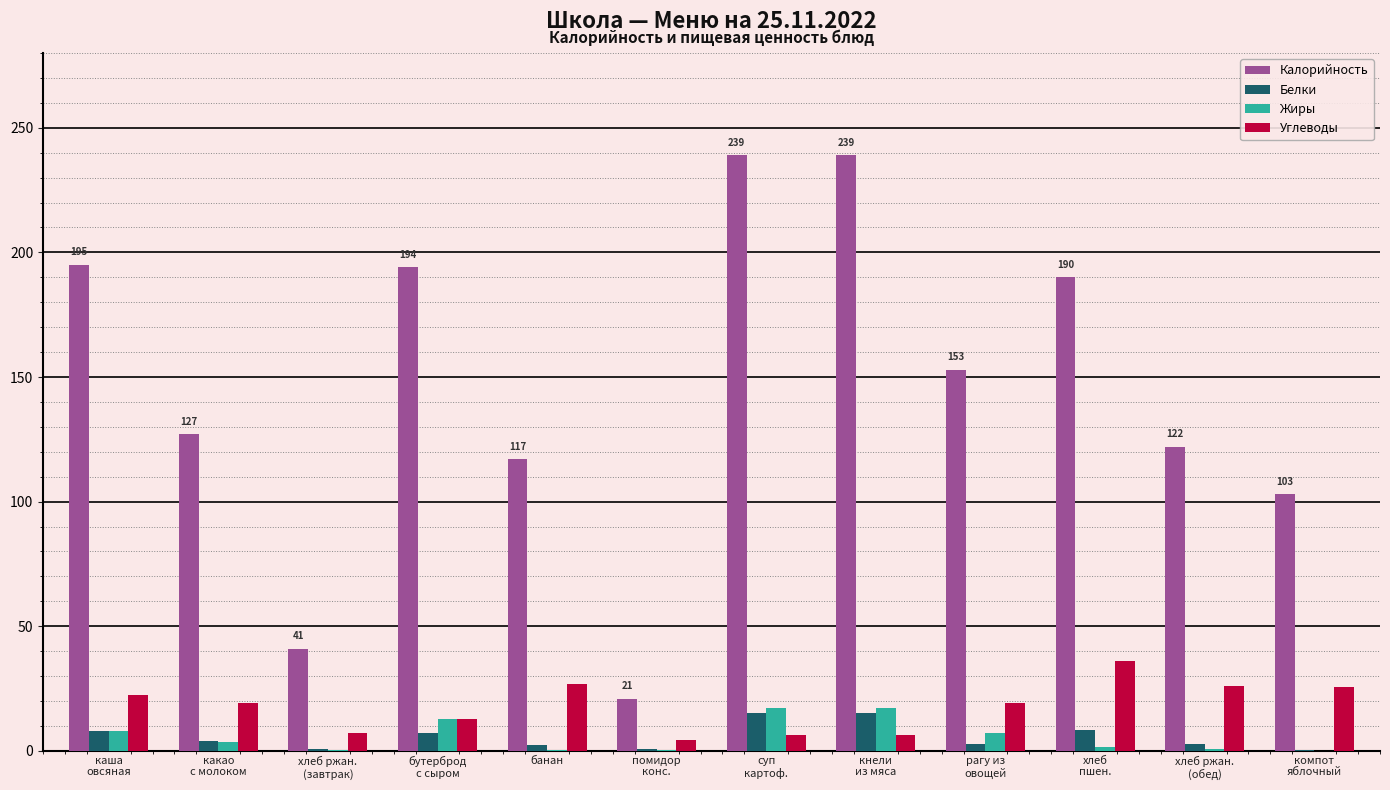

What is the total value across all series at помидор
конс.?

26.0